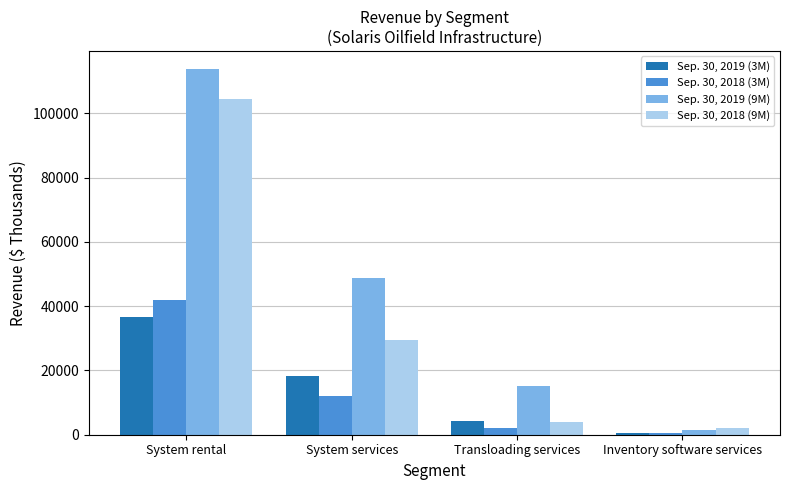

How many bars are there in each group?

4